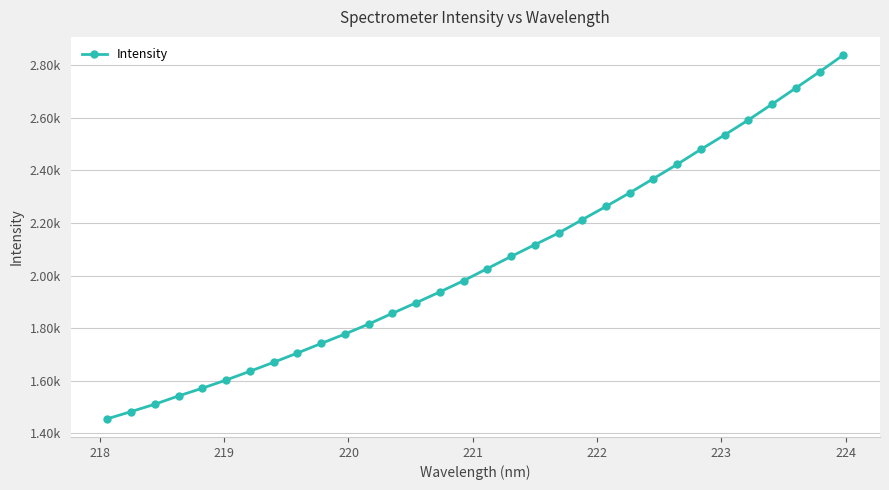

Does the chart have visible grid lines?

Yes